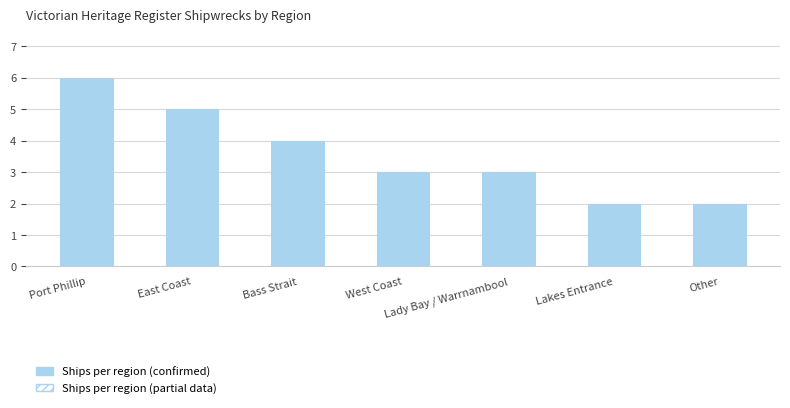

Between Other and West Coast, which is larger?

West Coast